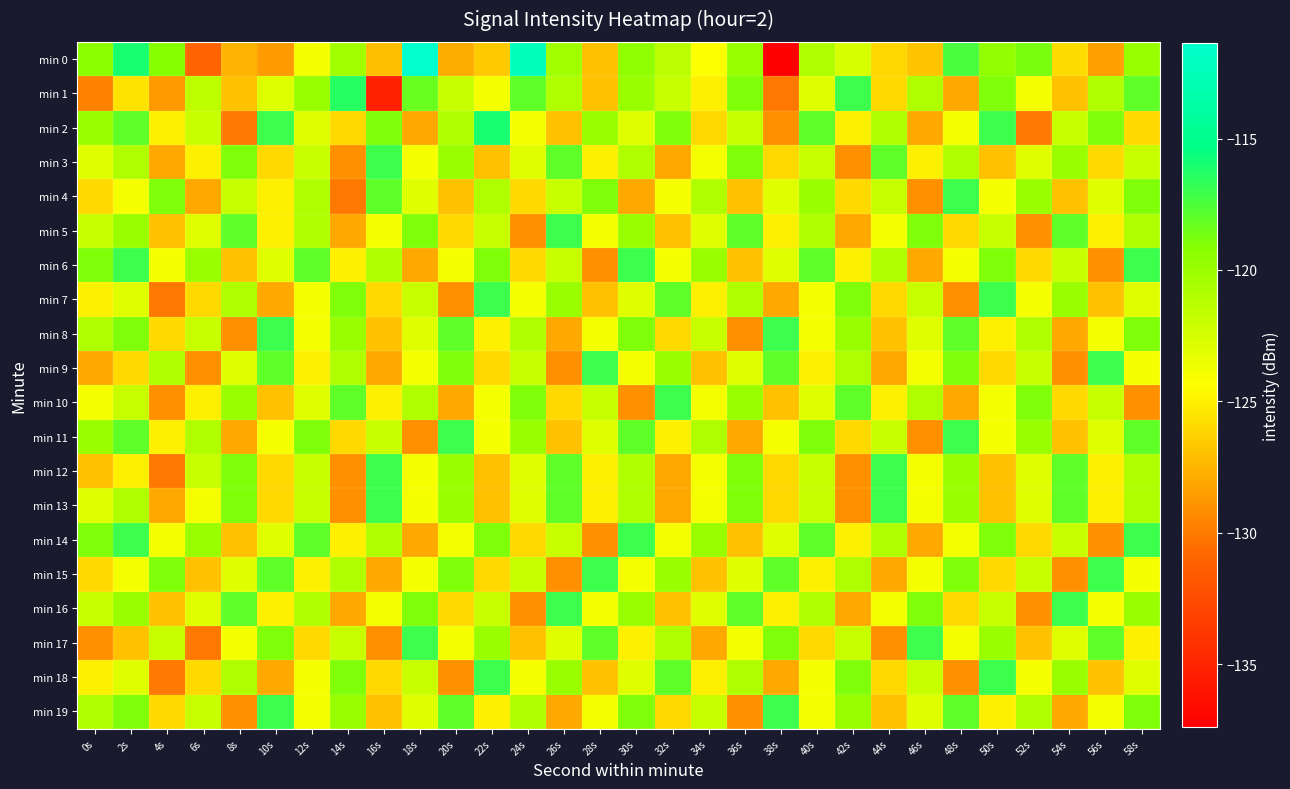

At which category is the sum across all series the highest?

2s